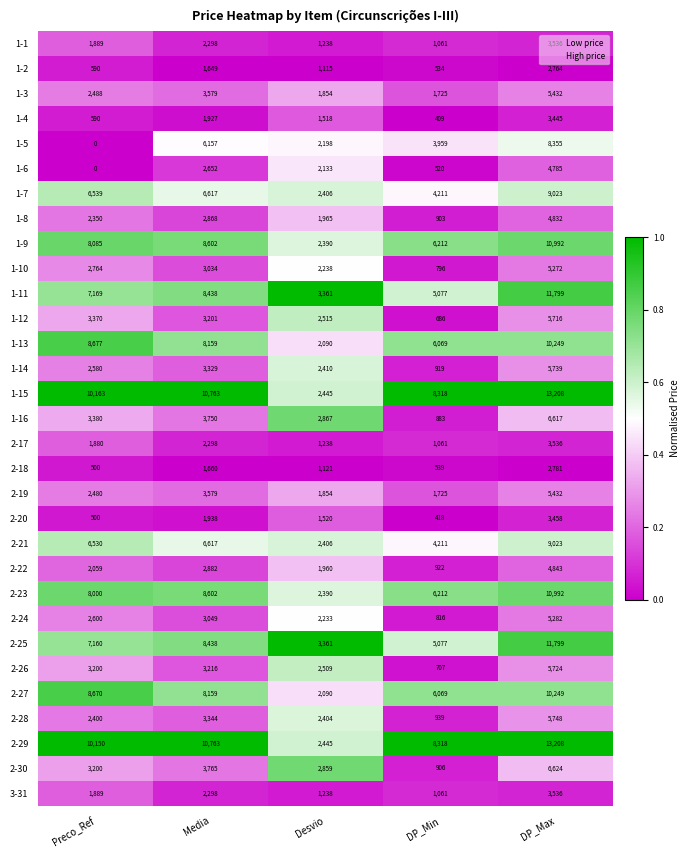

What is the spread (max minus min) of values at DP_Min?

7909